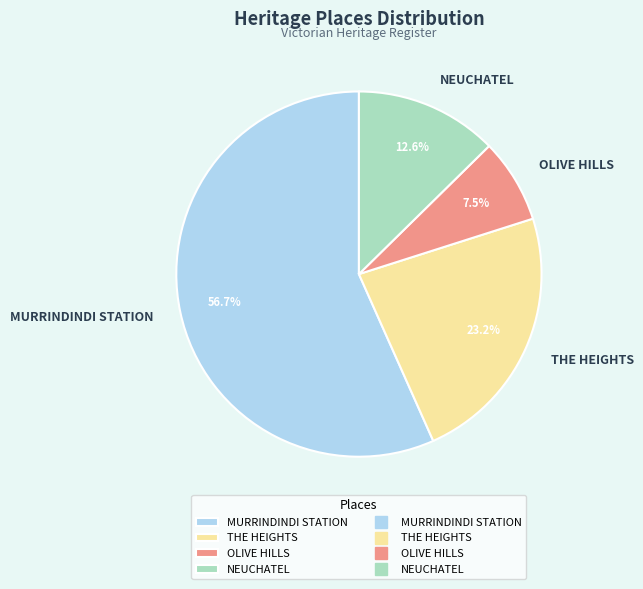

How many slices are in this pie chart?

4